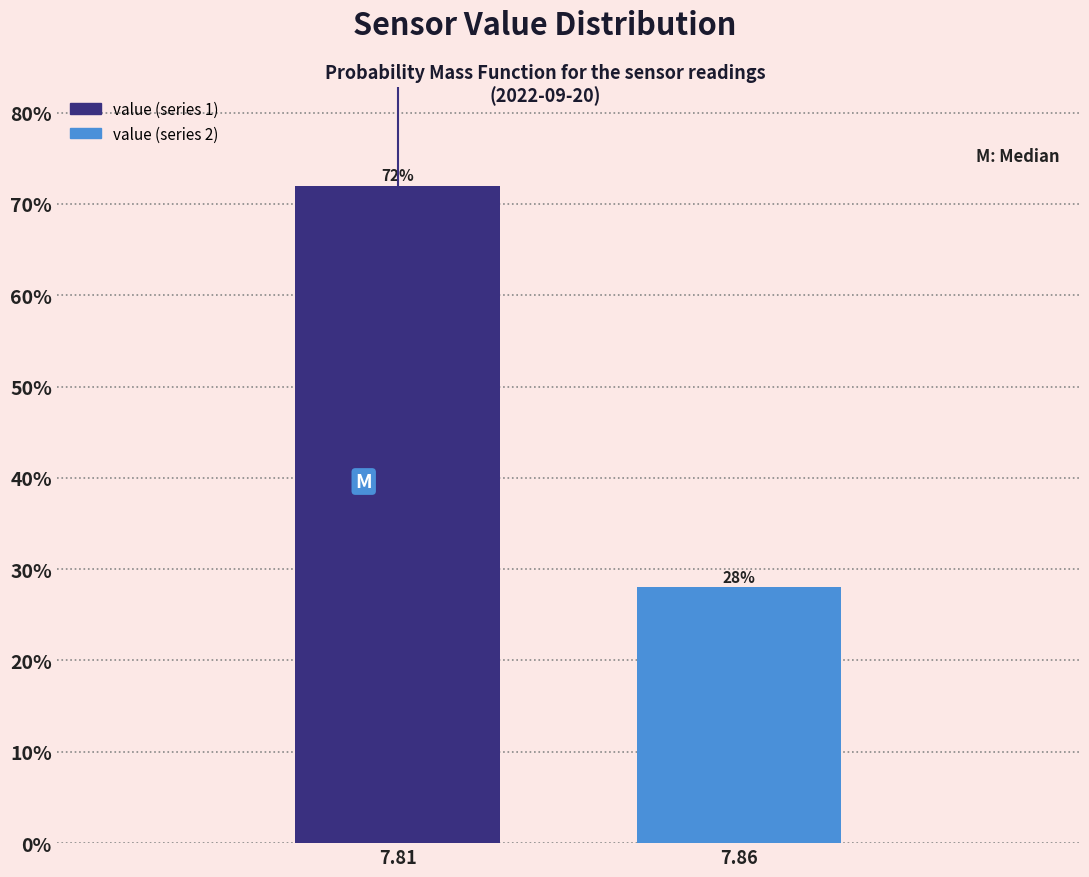

Reading left to right, what are all the values shown in this chart?

72.0	28.0